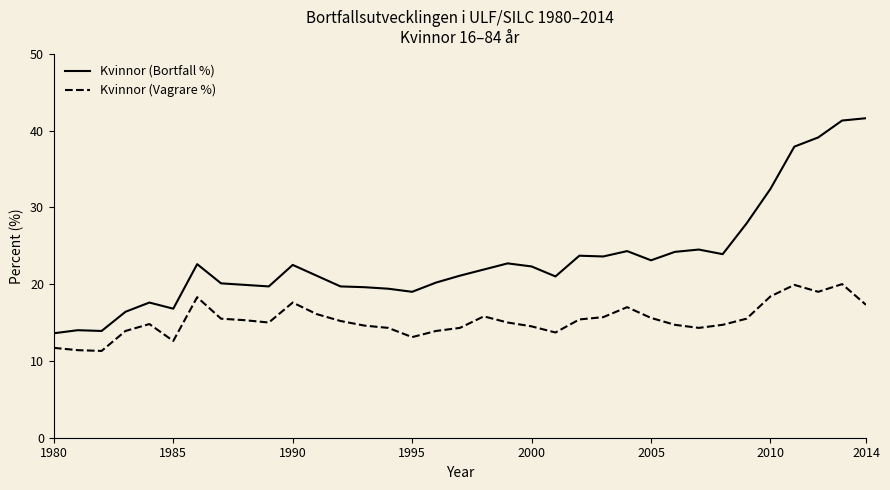

True or false: Kvinnor (Vagrare %) and Kvinnor (Bortfall %) cross at least once.

False